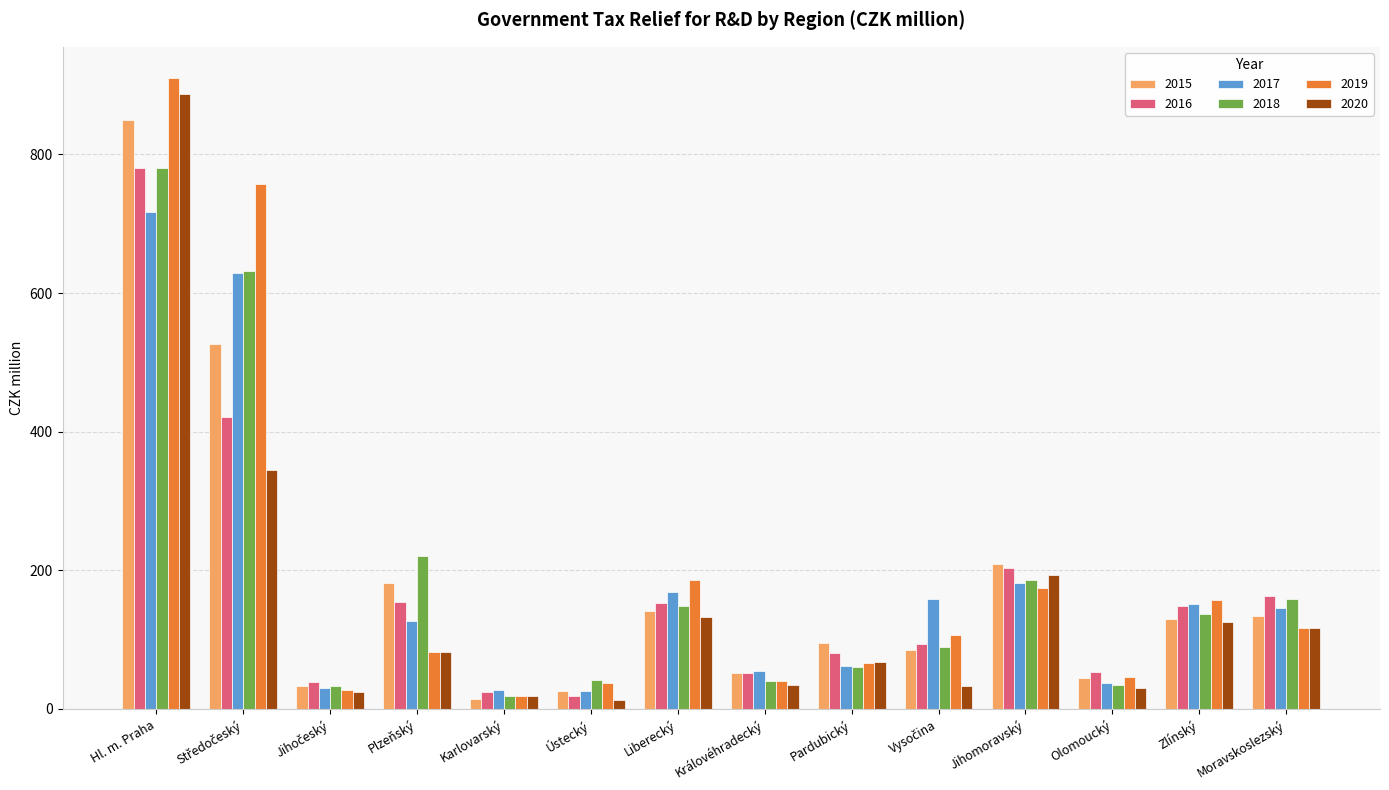

What is the difference between the maximum and minimum values in the 2018 series?

762.8